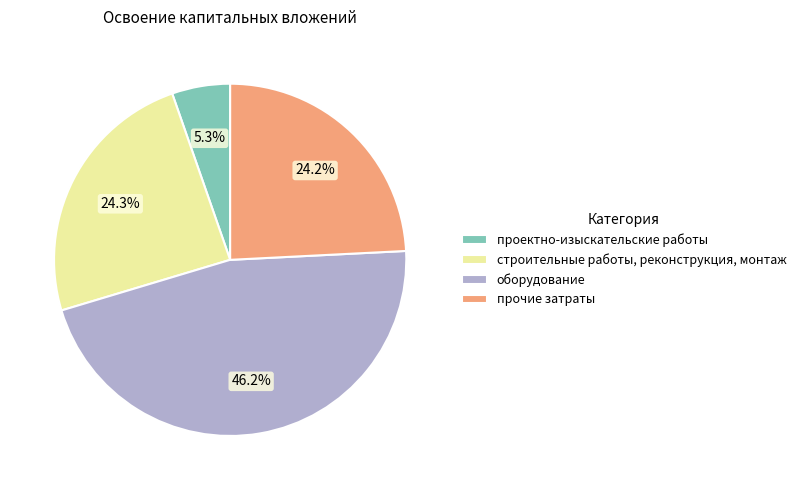

Is строительные работы, реконструкция, монтаж the majority of the pie?

No